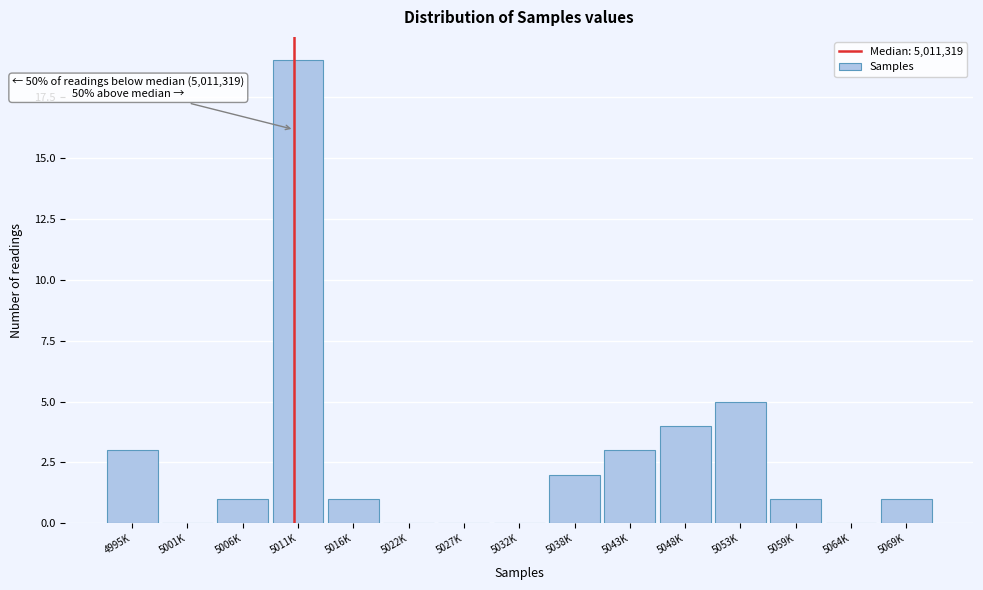

Reading left to right, list all the values displayed in this chart.

4995K=3	5001K=0	5006K=1	5011K=19	5016K=1	5022K=0	5027K=0	5032K=0	5038K=2	5043K=3	5048K=4	5053K=5	5059K=1	5064K=0	5069K=1